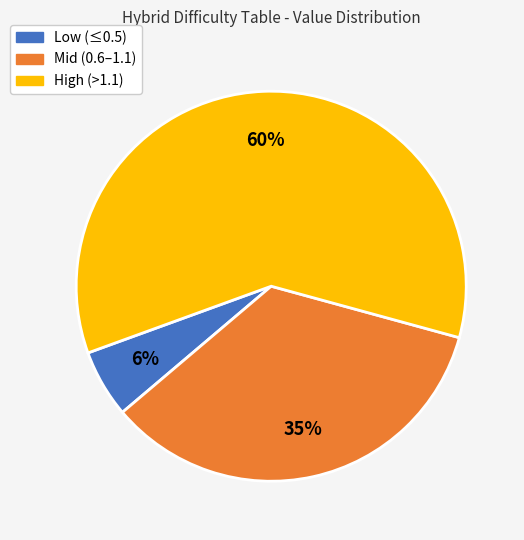

Which category has the smallest portion of the pie?

Low (≤0.5)